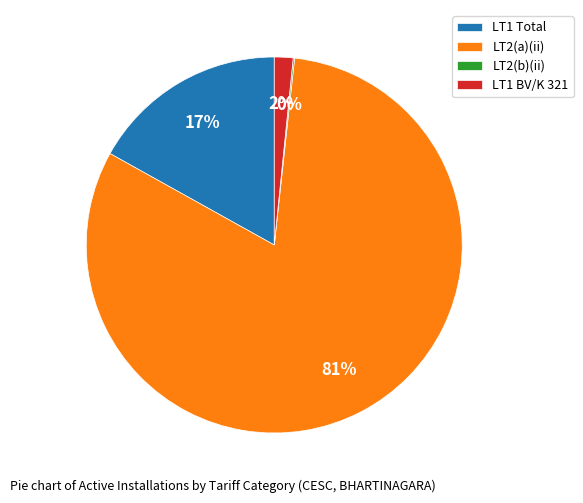

Which has a higher value, LT1 BV/K 321 or LT1 Total?

LT1 Total